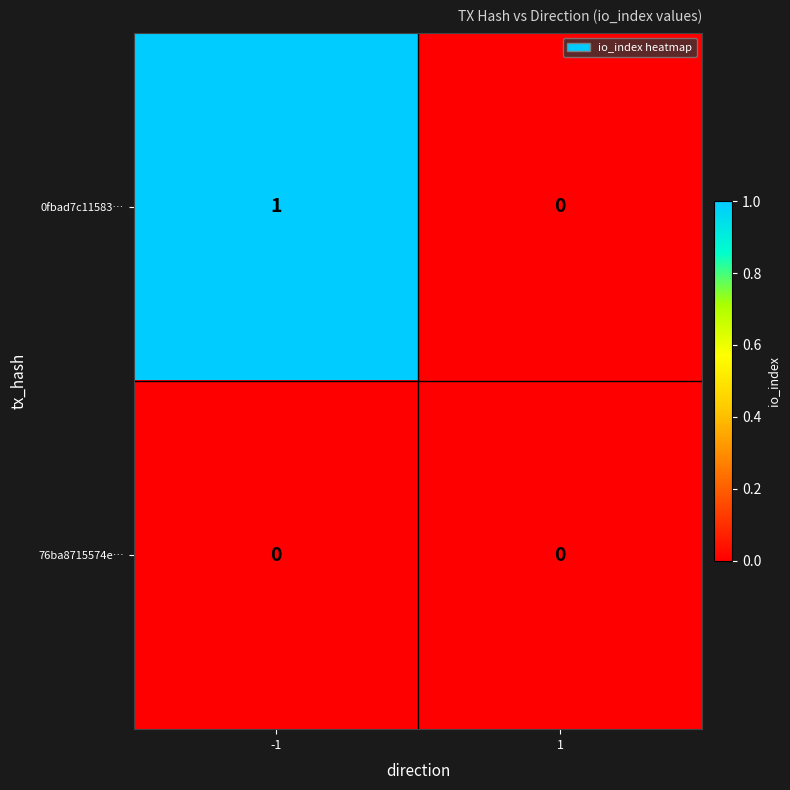

Which series has the widest spread of values?

0fbad7c11583…